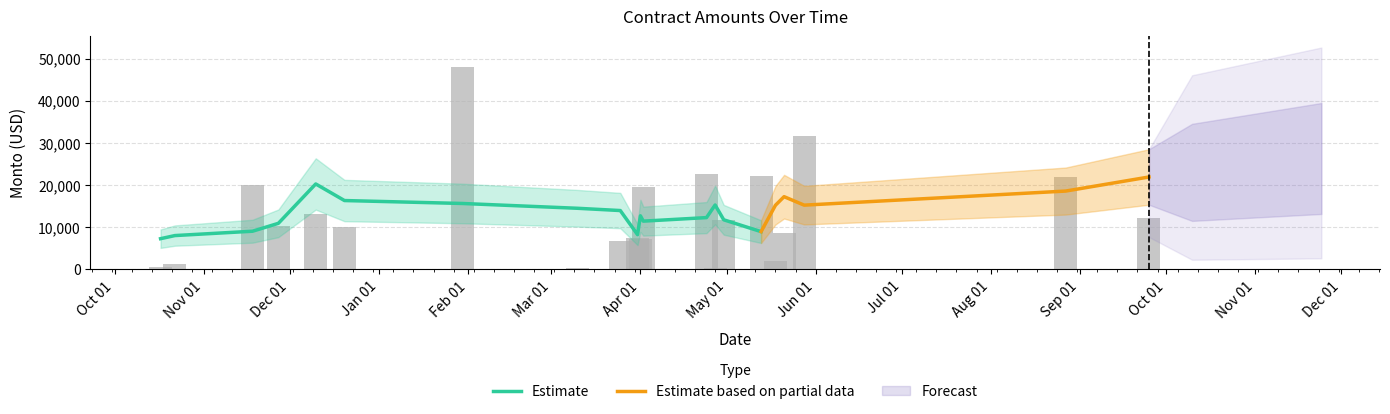

Reading left to right, list all the values displayed in this chart.

635.1	1314.0	19938.7	10250.0	13181.0	9999.4	48000.0	270.0	6771.0	7505.0	7290.0	19450.0	22591.6	437.6	11705.6	22237.6	1896.1	8562.5	31718.9	21872.6	12191.0